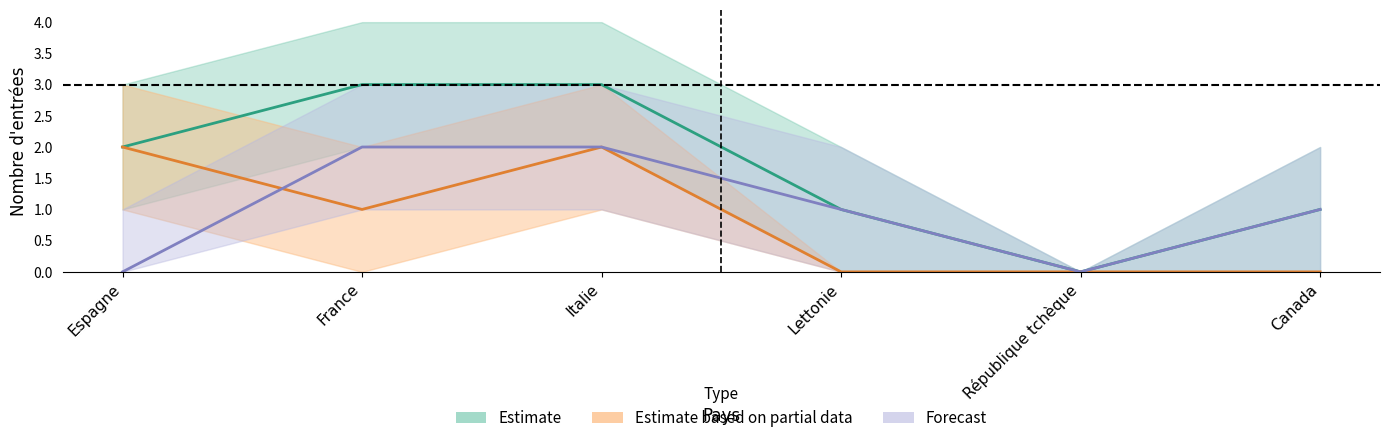

How many interior local valleys does the Titulaires permis courte durée (Total) series have?

1